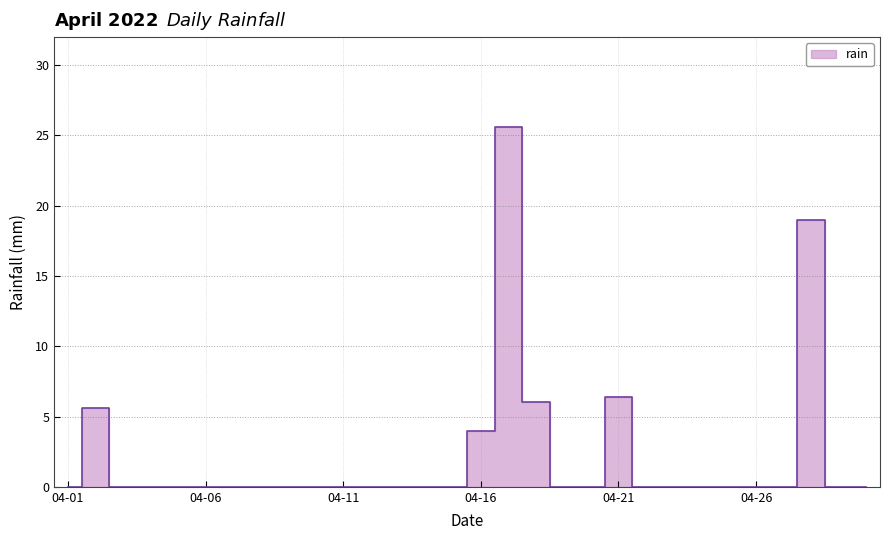

True or false: the data has more than 1 interior local peaks.

True